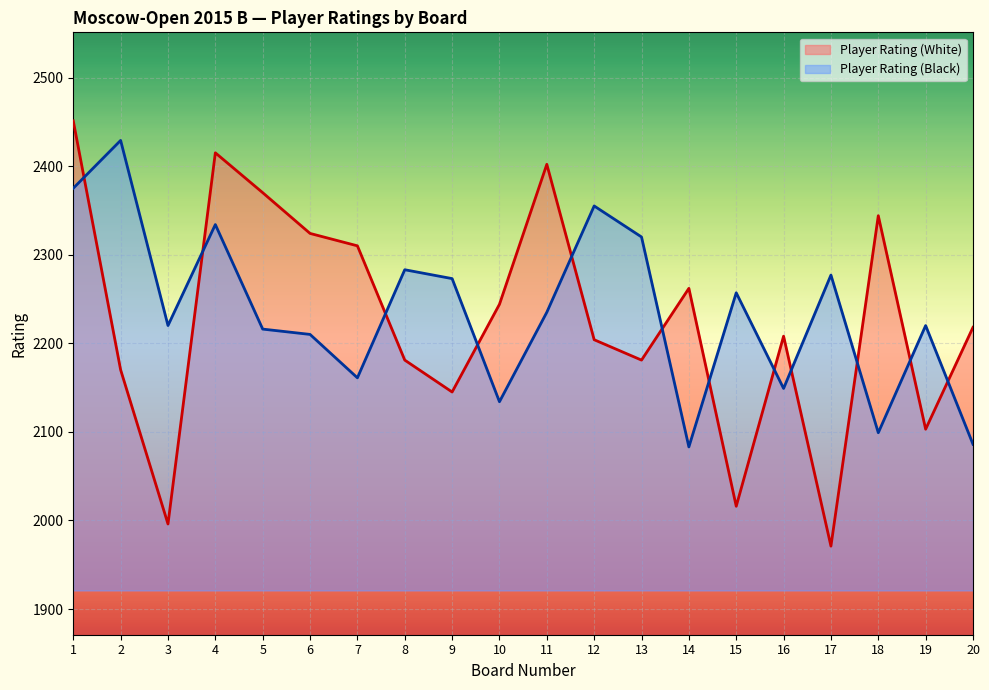

After their last crossing, which series has the higher values: Player Rating (White) or Player Rating (Black)?

Player Rating (White)